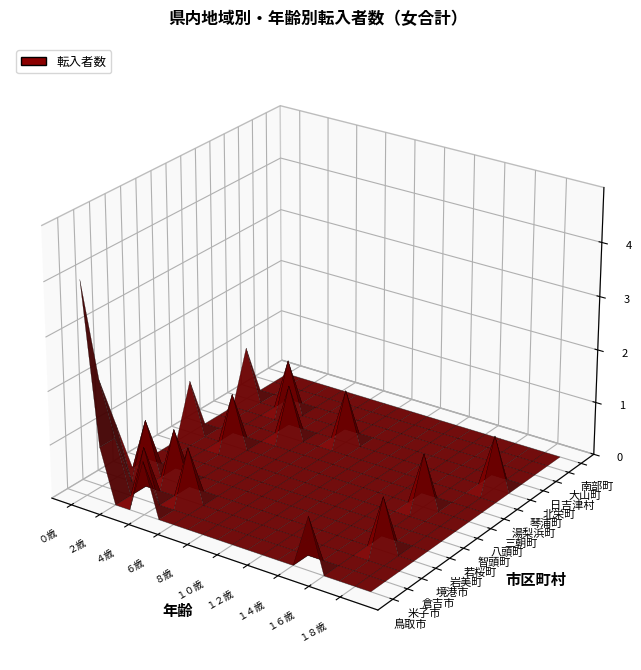

Rank the categories by 湯梨浜町 value from lowest to highest.

0, 1, 2, 3, 4, 6, 7, 8, 9, 10, 11, 12, 13, 14, 15, 16, 17, 18, 19, 5